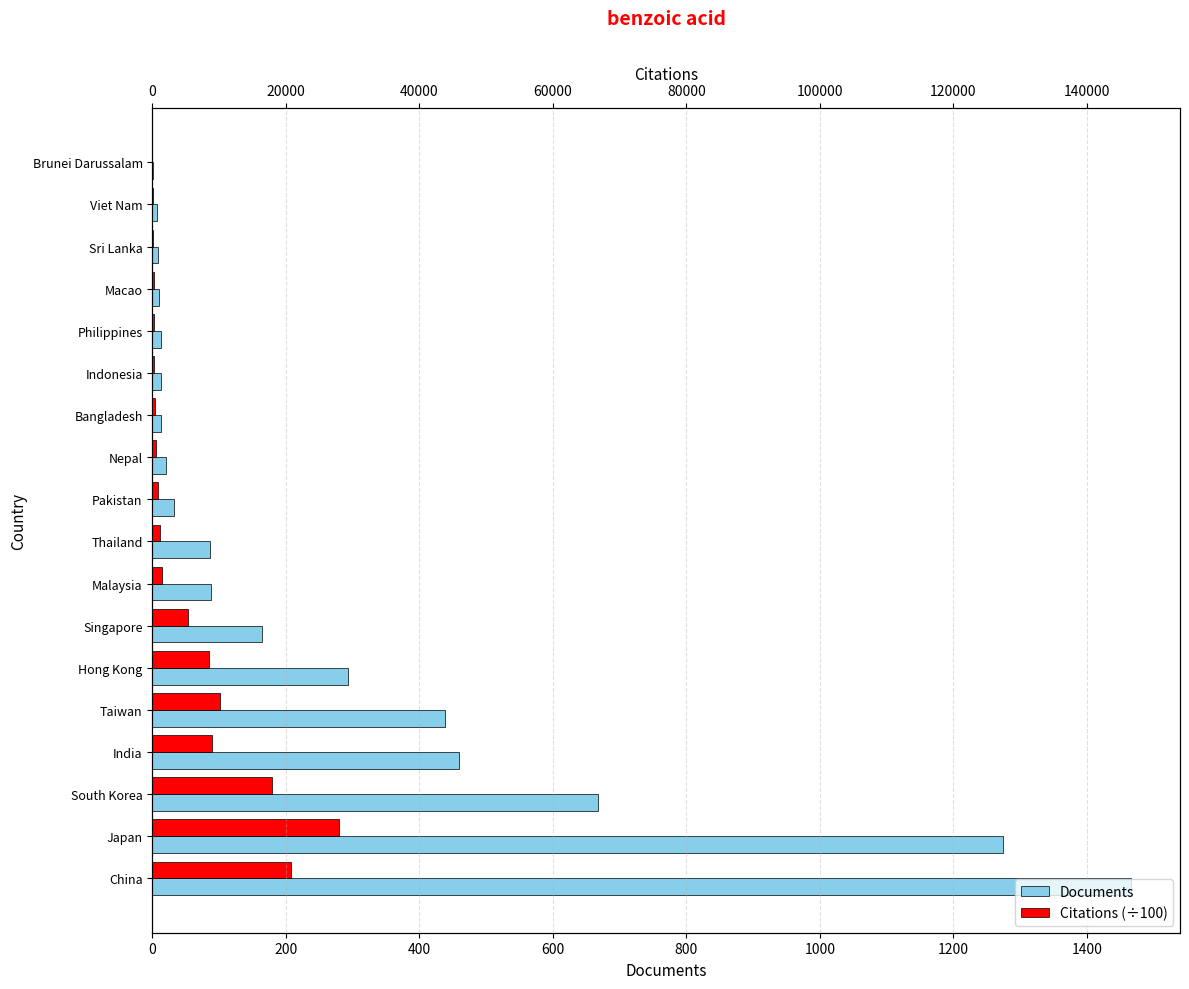

The value of Documents at 16 is 3.4. True or false?

False